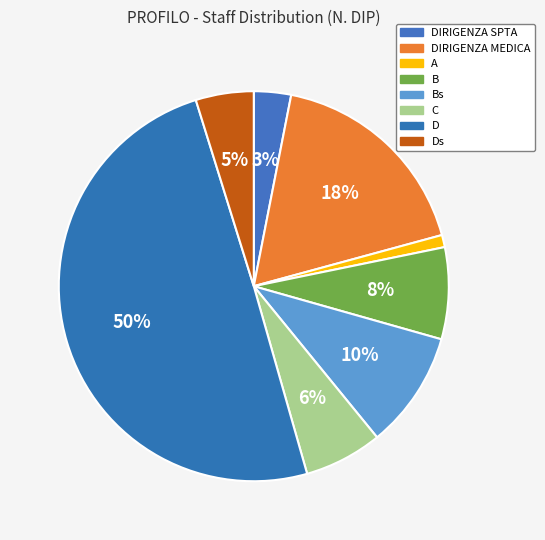

To the nearest percent, what percentage of the pie is Ds?

5%